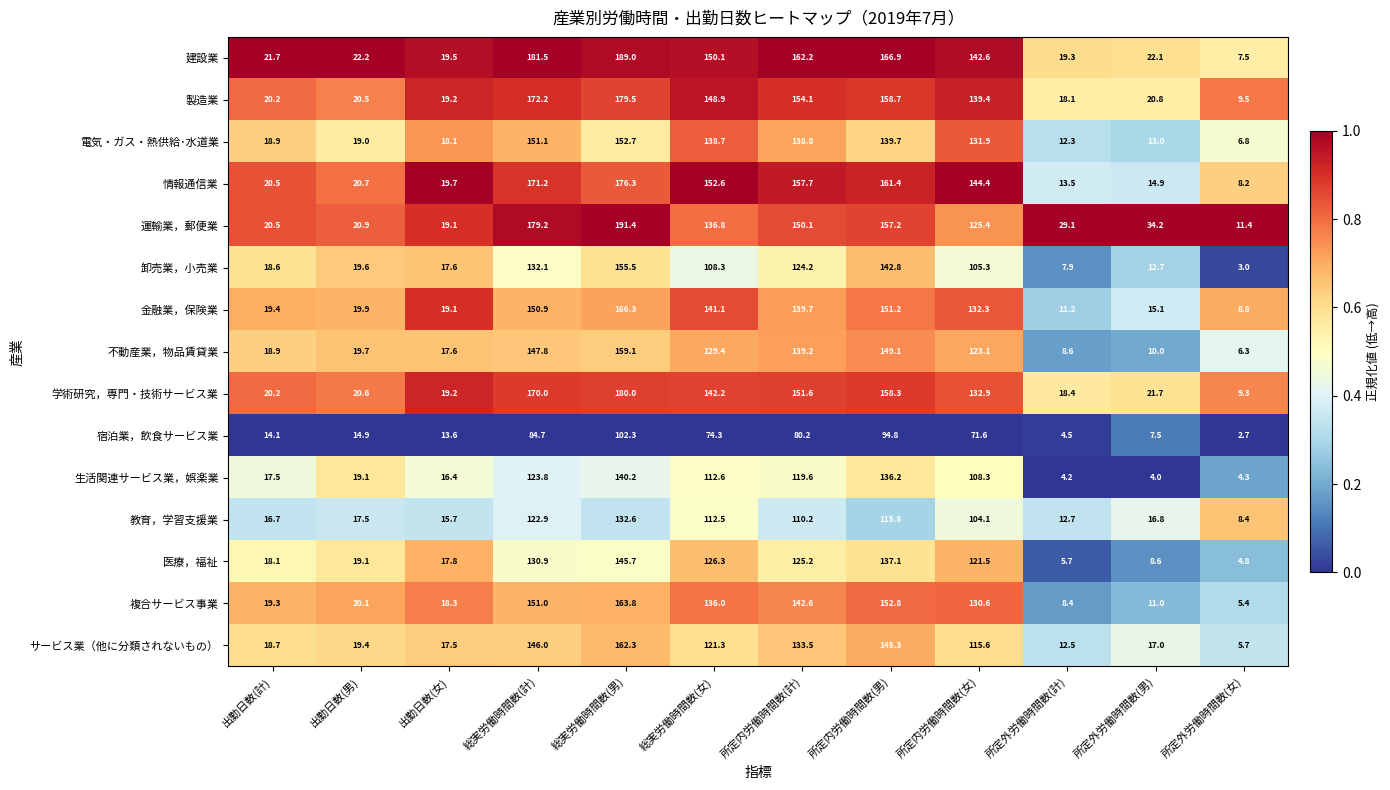

At which category does the chart reach its minimum across all series?

所定外労働時間数(女)